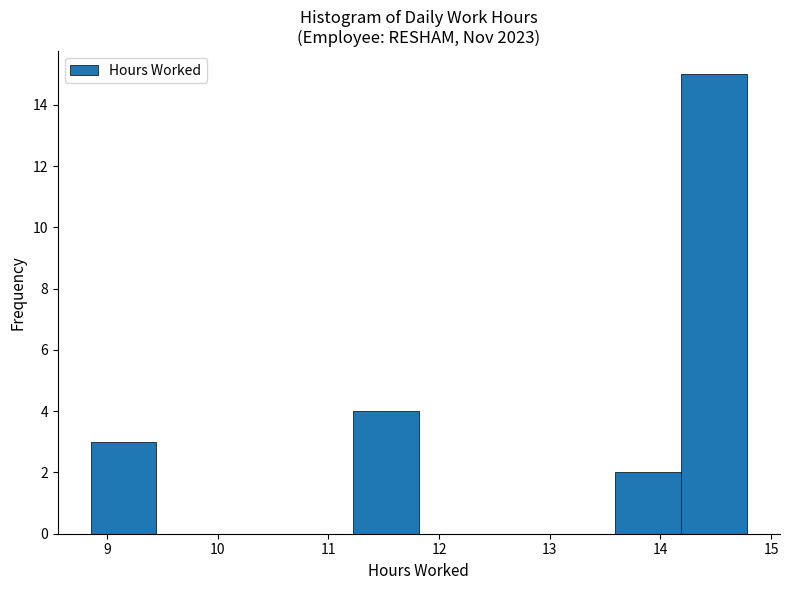

Reading left to right, list every bar in this chart as the range it spans on the x-axis followed by its height. Neither the bar edges nor the heights are printed on the chart, so give them approximately, as read against the axes.

8.9 to 9.4: 3
9.4 to 10.0: 0
10.0 to 10.6: 0
10.6 to 11.2: 0
11.2 to 11.8: 4
11.8 to 12.4: 0
12.4 to 13.0: 0
13.0 to 13.6: 0
13.6 to 14.2: 2
14.2 to 14.8: 15